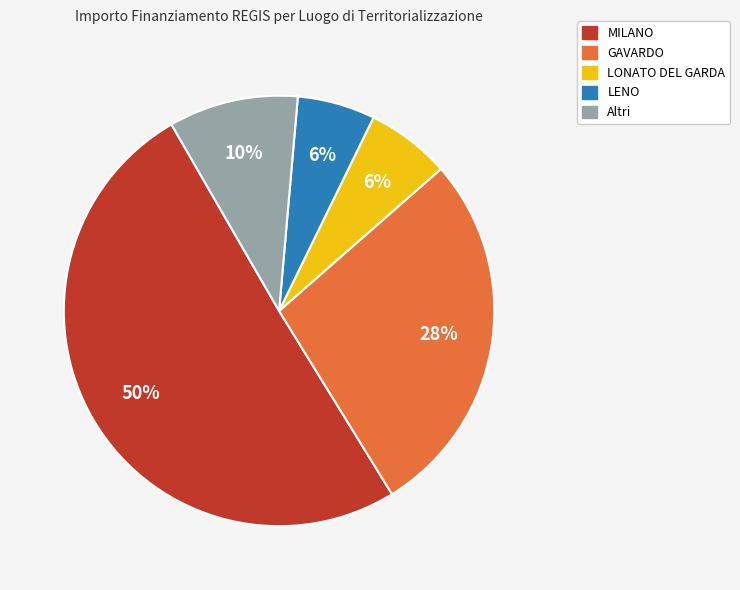

Does LONATO DEL GARDA represent more than half of the total?

No